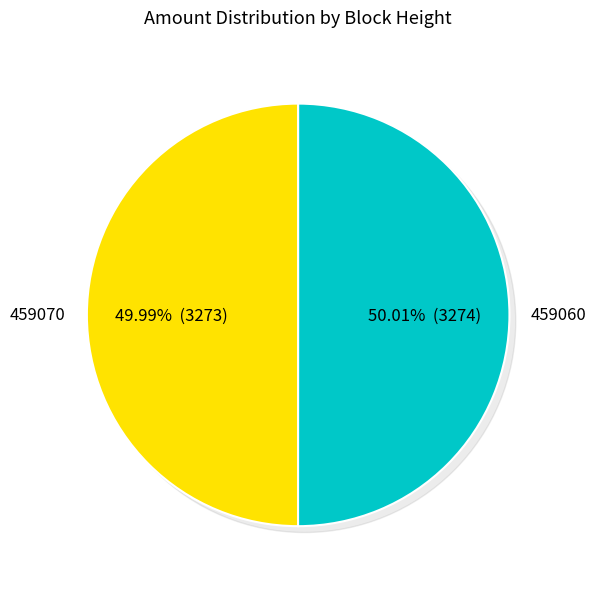

Combined, do 459070 and 459060 account for over 50%?

Yes